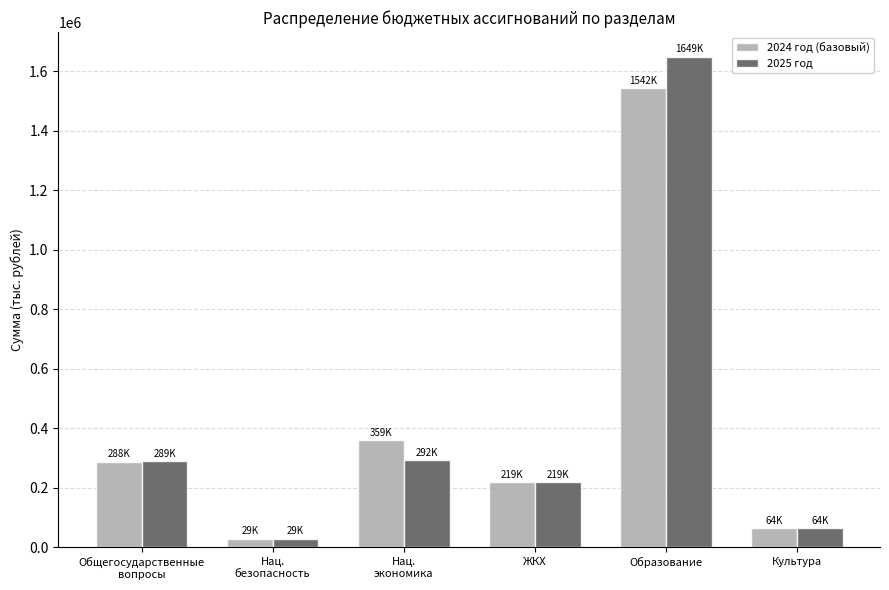

What is the label of the 3rd bar from the right?

ЖКХ